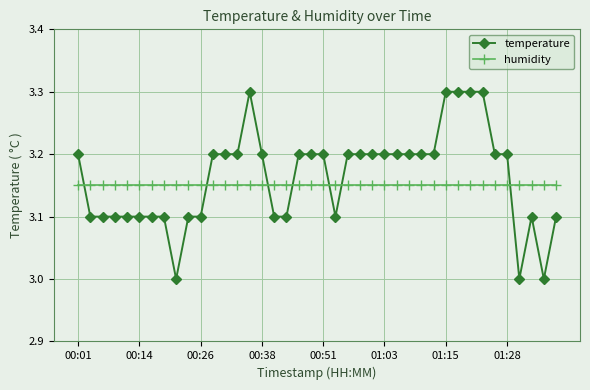

How many intersections are there between temperature and humidity?

7